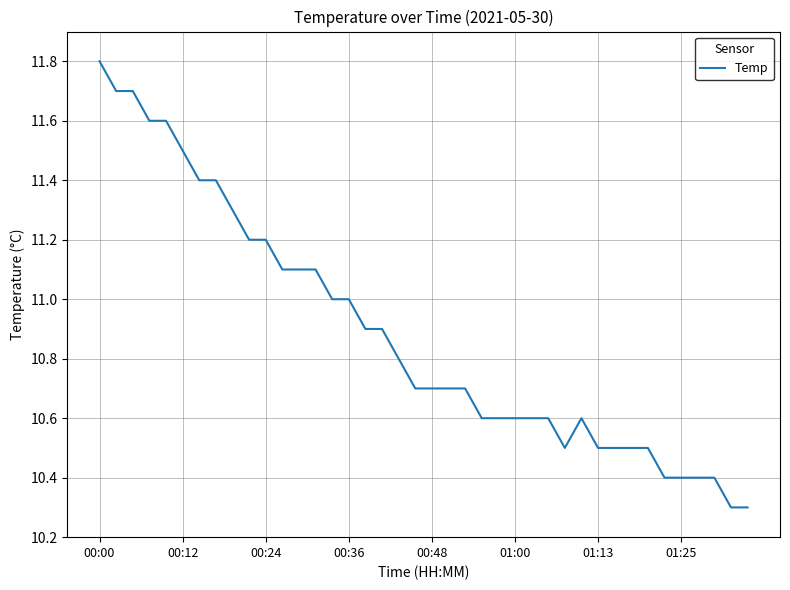

What is the greatest value displayed?

11.8